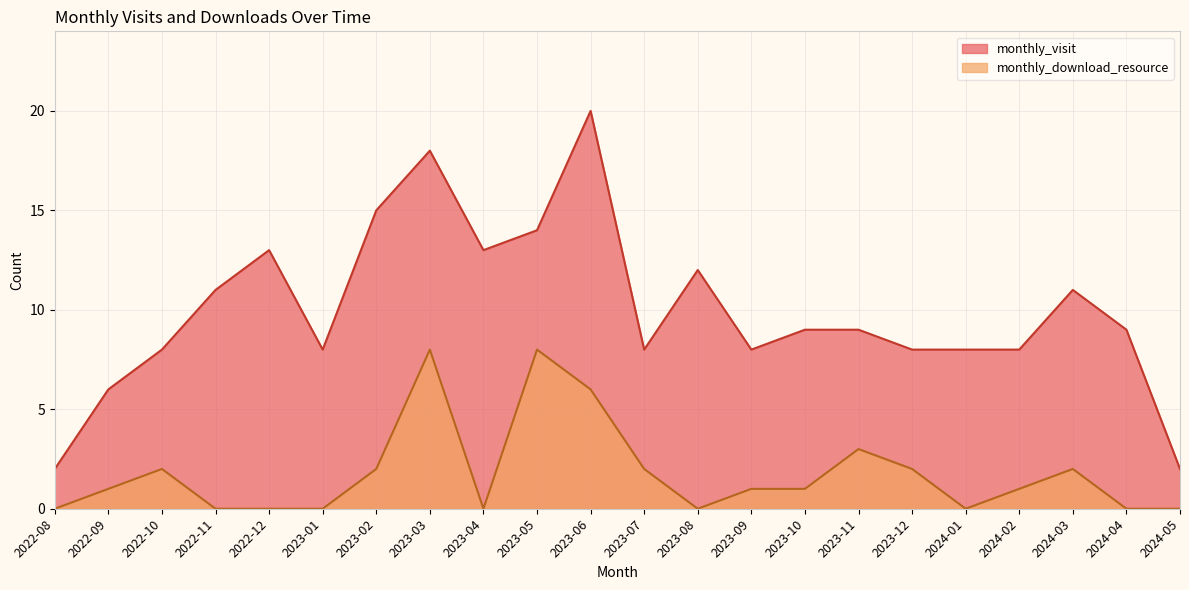

How many lines are shown in the chart?

2